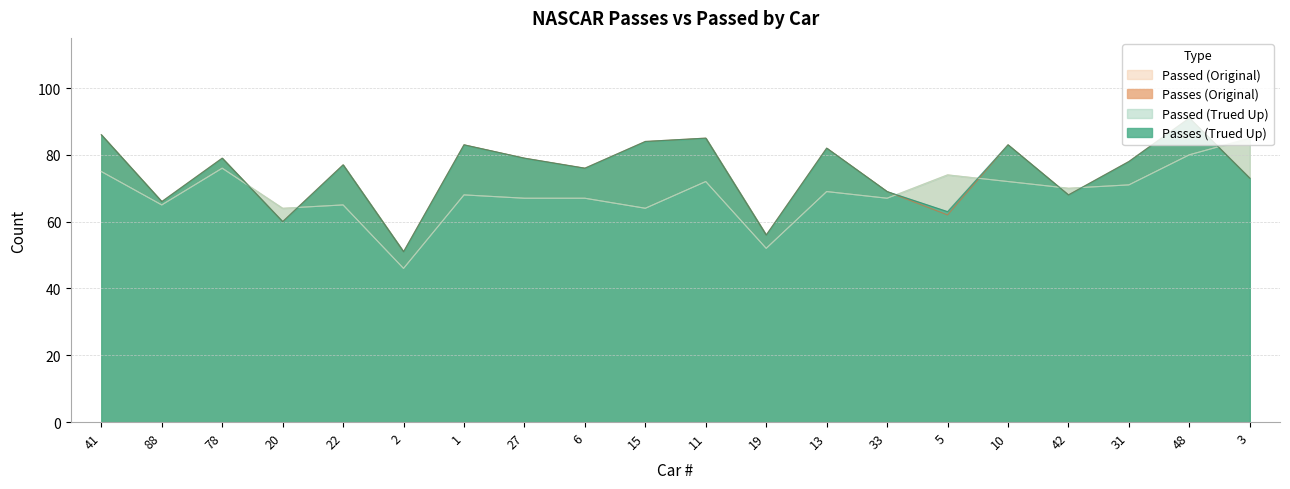

What is the total value across all series at 1?

302